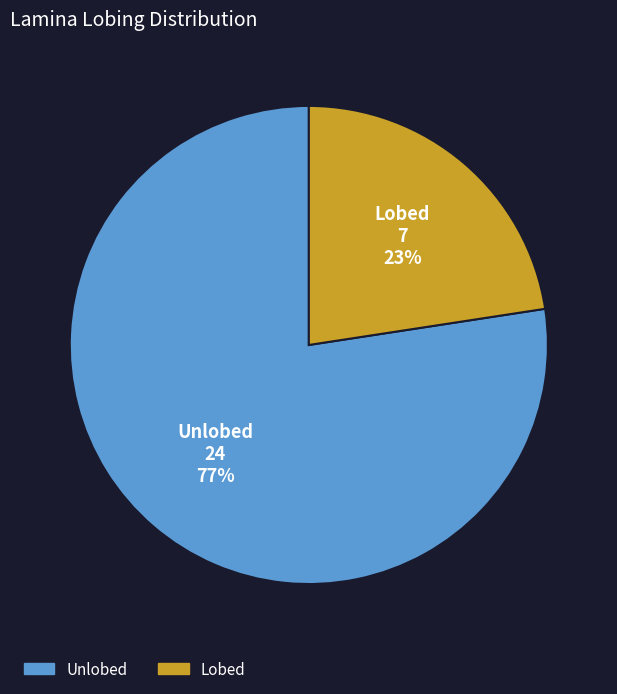

Combined, do Unlobed and Lobed account for over 50%?

Yes